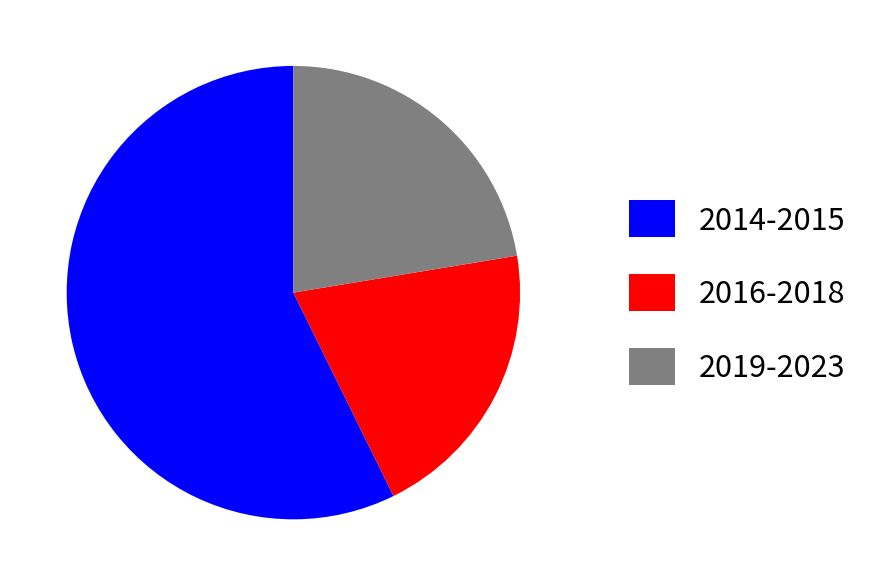

Which category has the biggest portion of the pie?

2014-2015